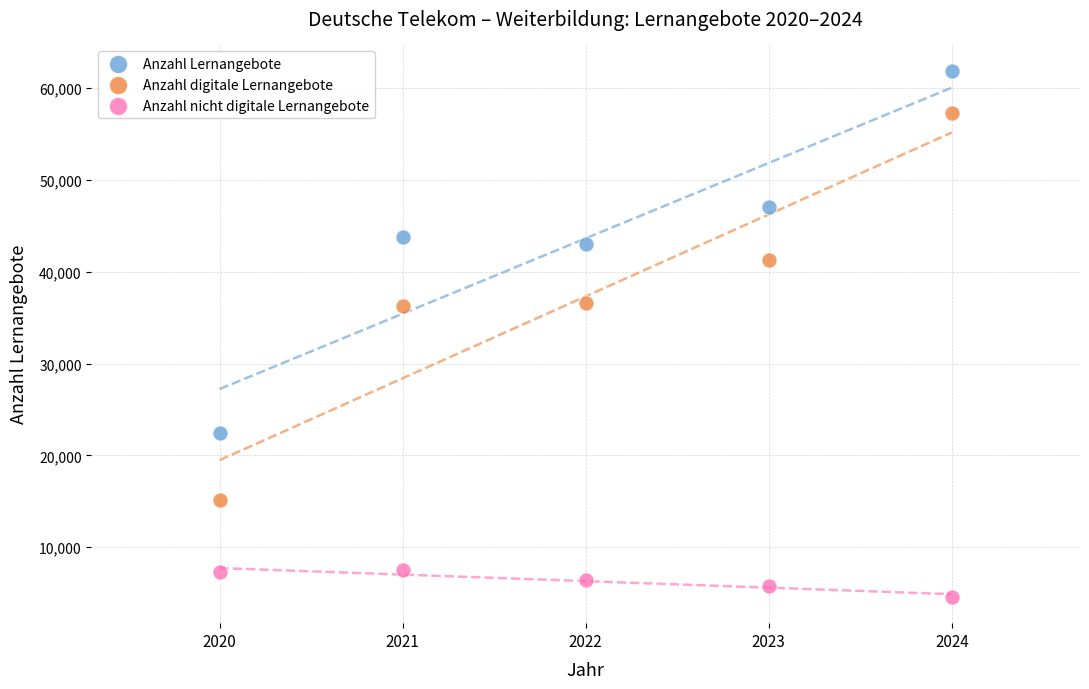

Across all data points, what is the range of X values (max minus min)?

4